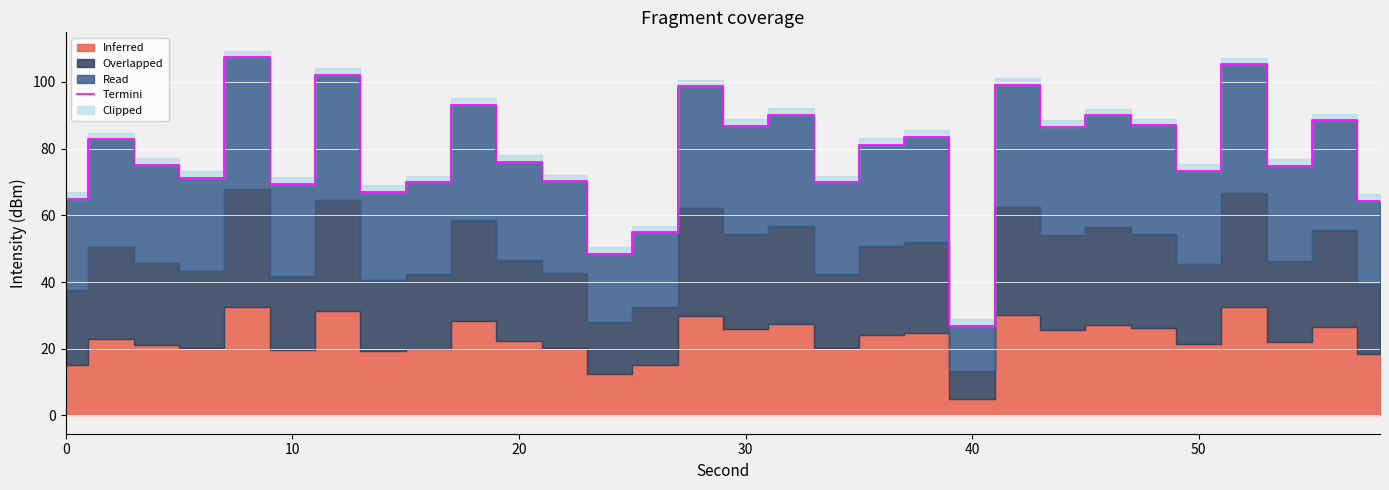

What is the average value?

78.6